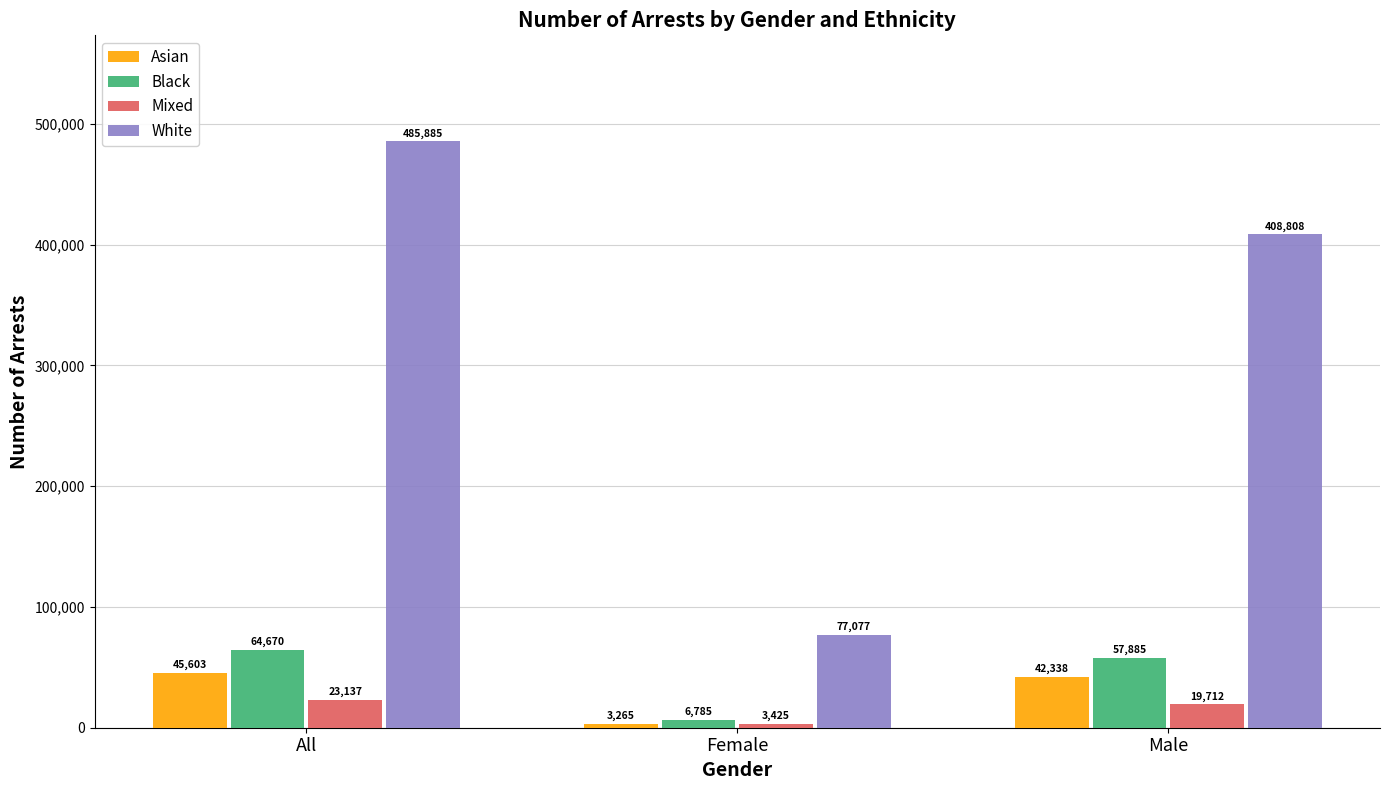

Rank the series at Male from highest to lowest value.

White, Black, Asian, Mixed